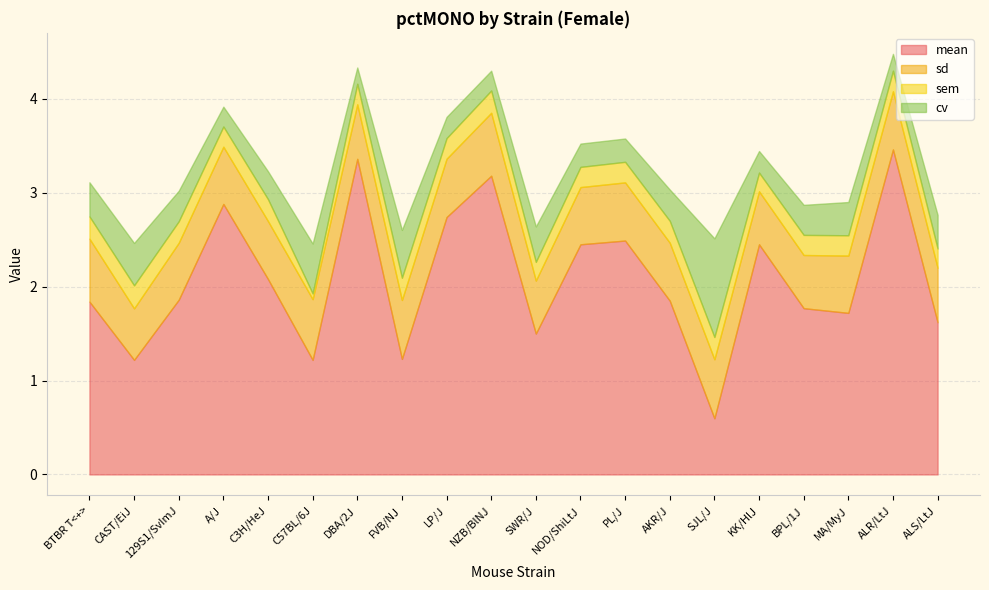

True or false: mean and sem cross at least once.

False